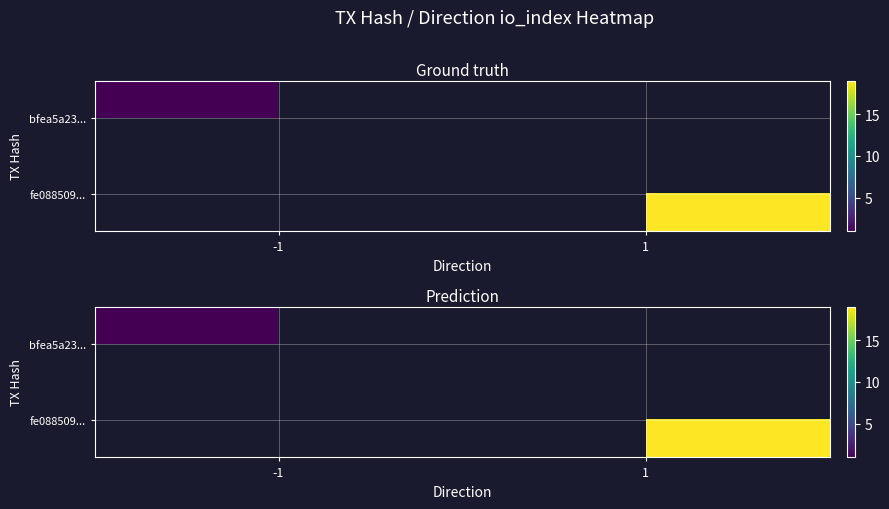

Which label corresponds to the largest value in the chart?

1